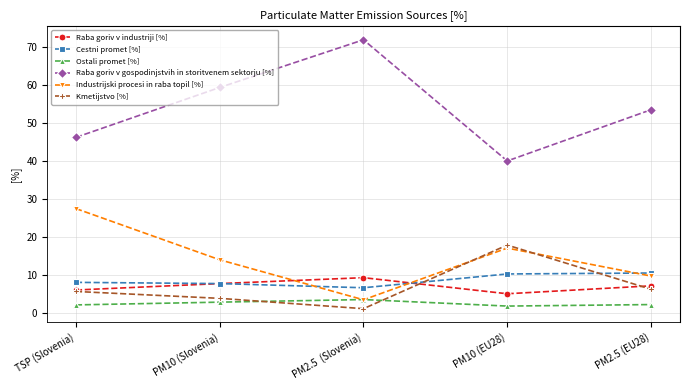

Which series has the largest total across all categories?

Raba goriv v gospodinjstvih in storitvenem sektorju [%]